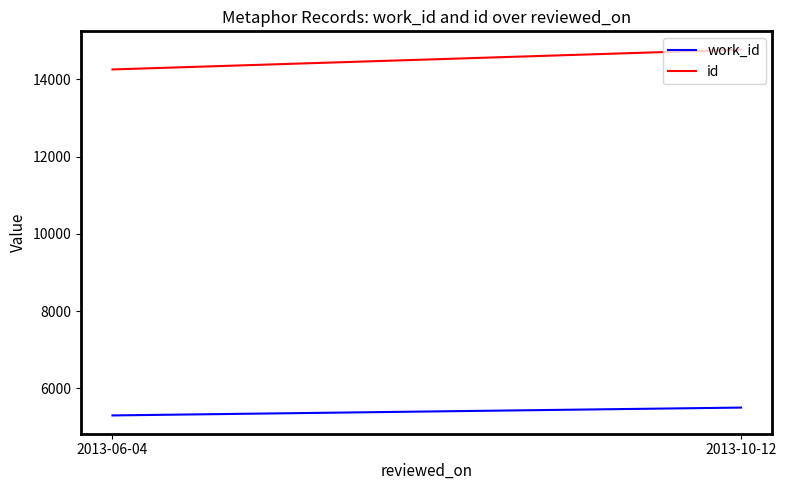

Which label corresponds to the largest value in the chart?

2013-10-12